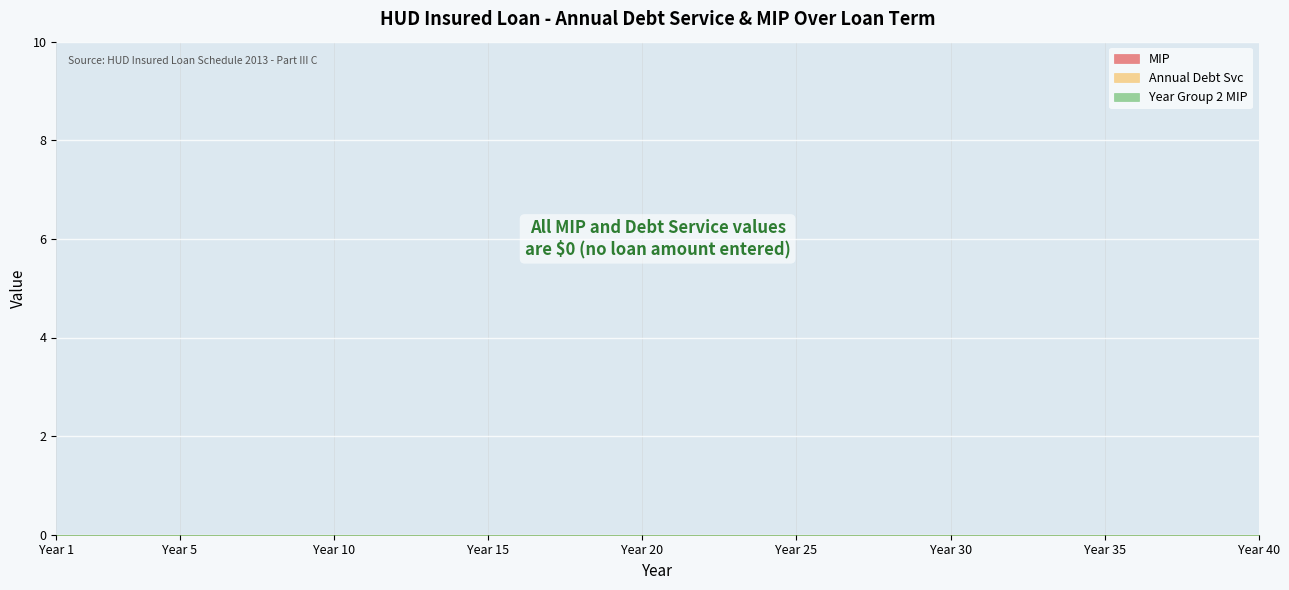

At which category is the sum across all series the highest?

40